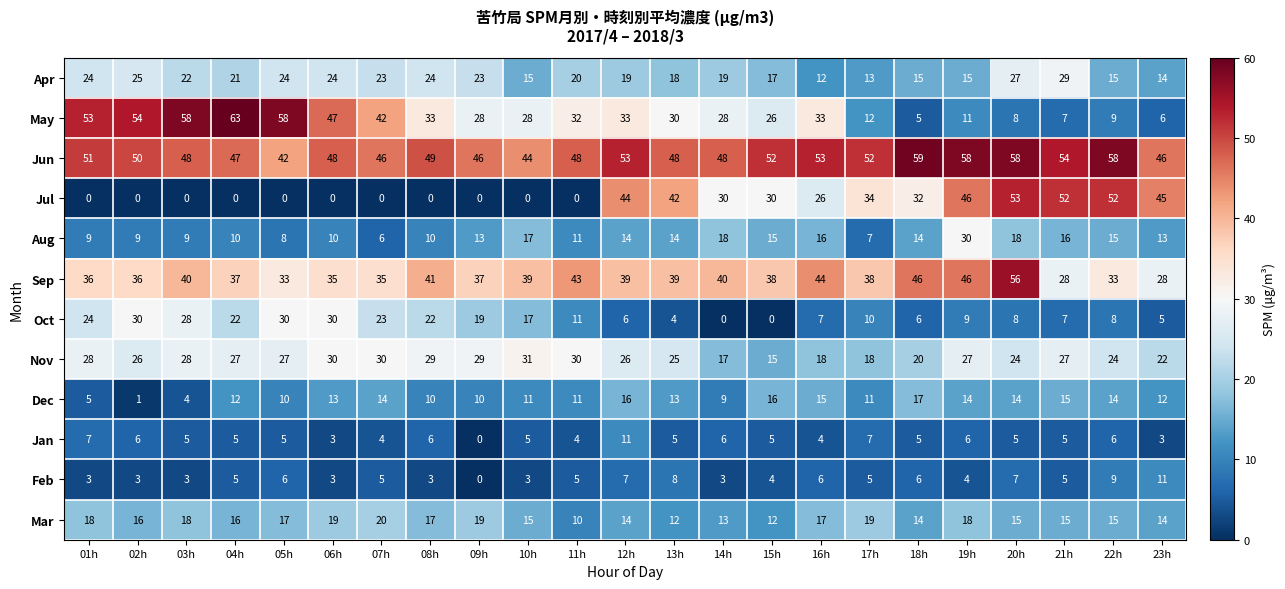

What is the difference between the highest and lowest values at 09h?

46